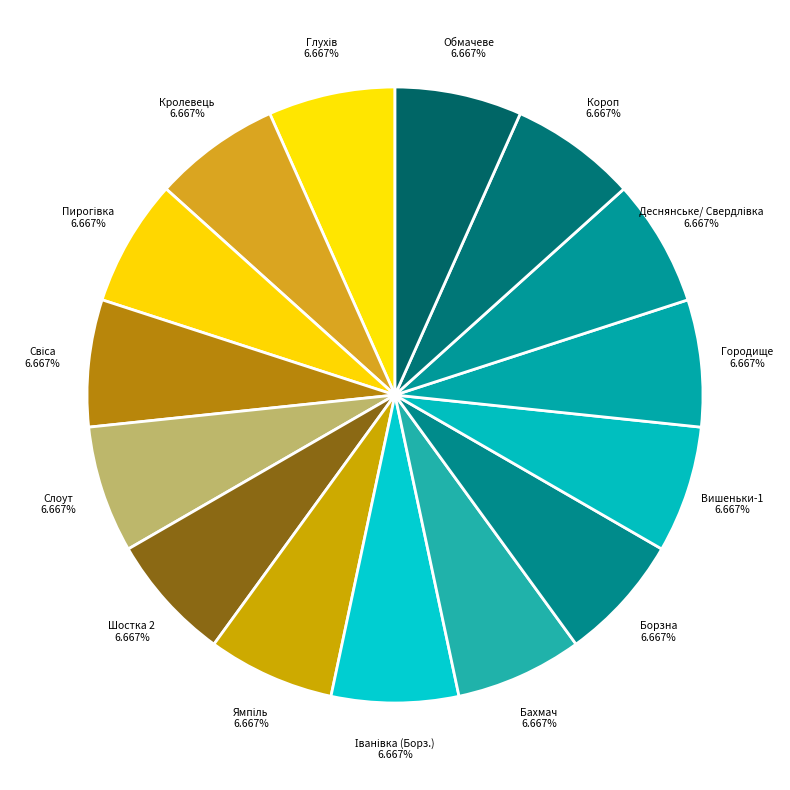

What is the ratio of the value at Вишеньки-1 to the value at Шостка 2?

1.0